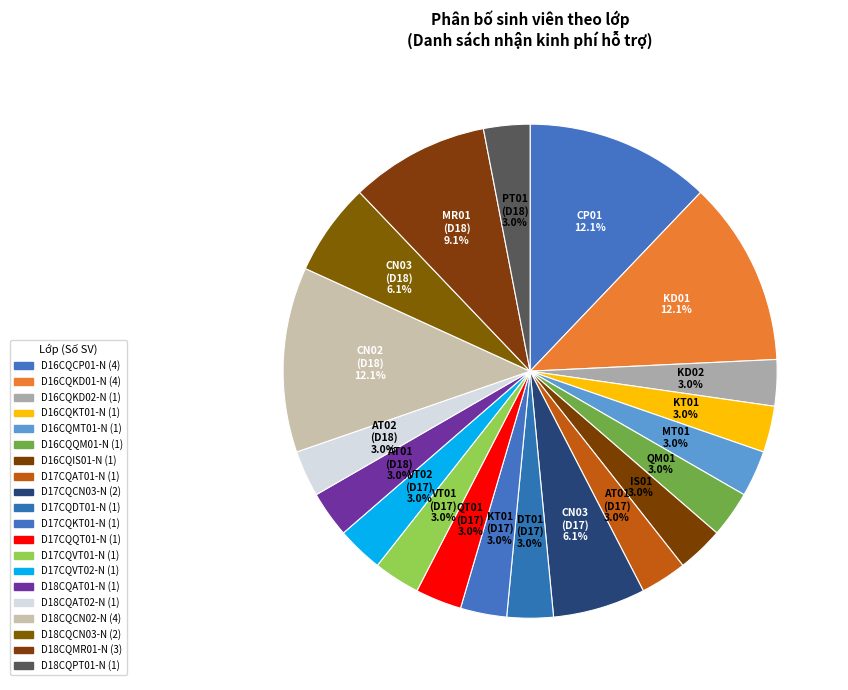

Is it true that D17CQKT01-N is 1% of the pie?

False